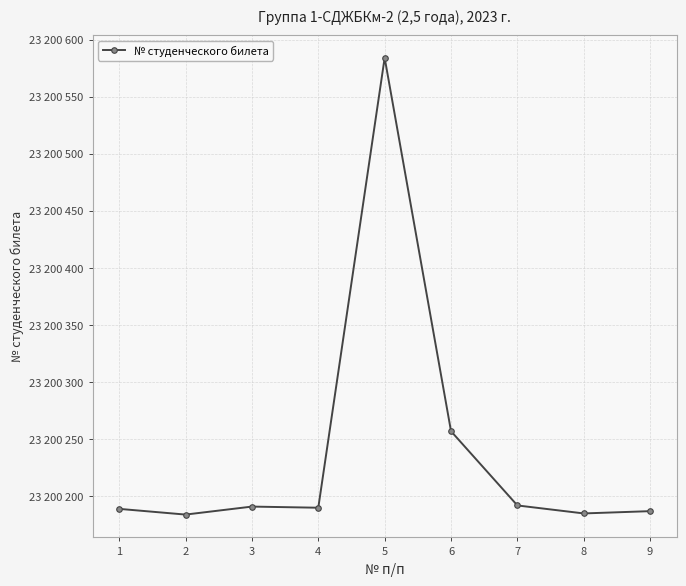

Is this an area chart (filled region under the line)?

No